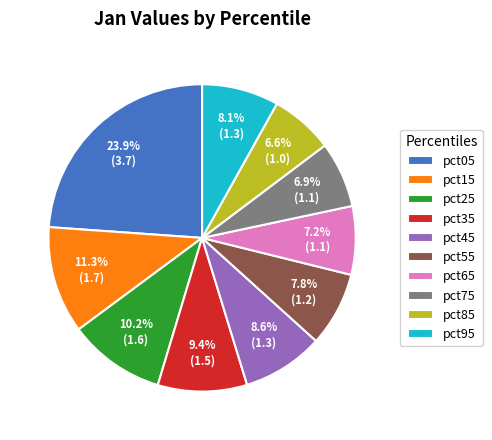

How many segments does this pie chart have?

10